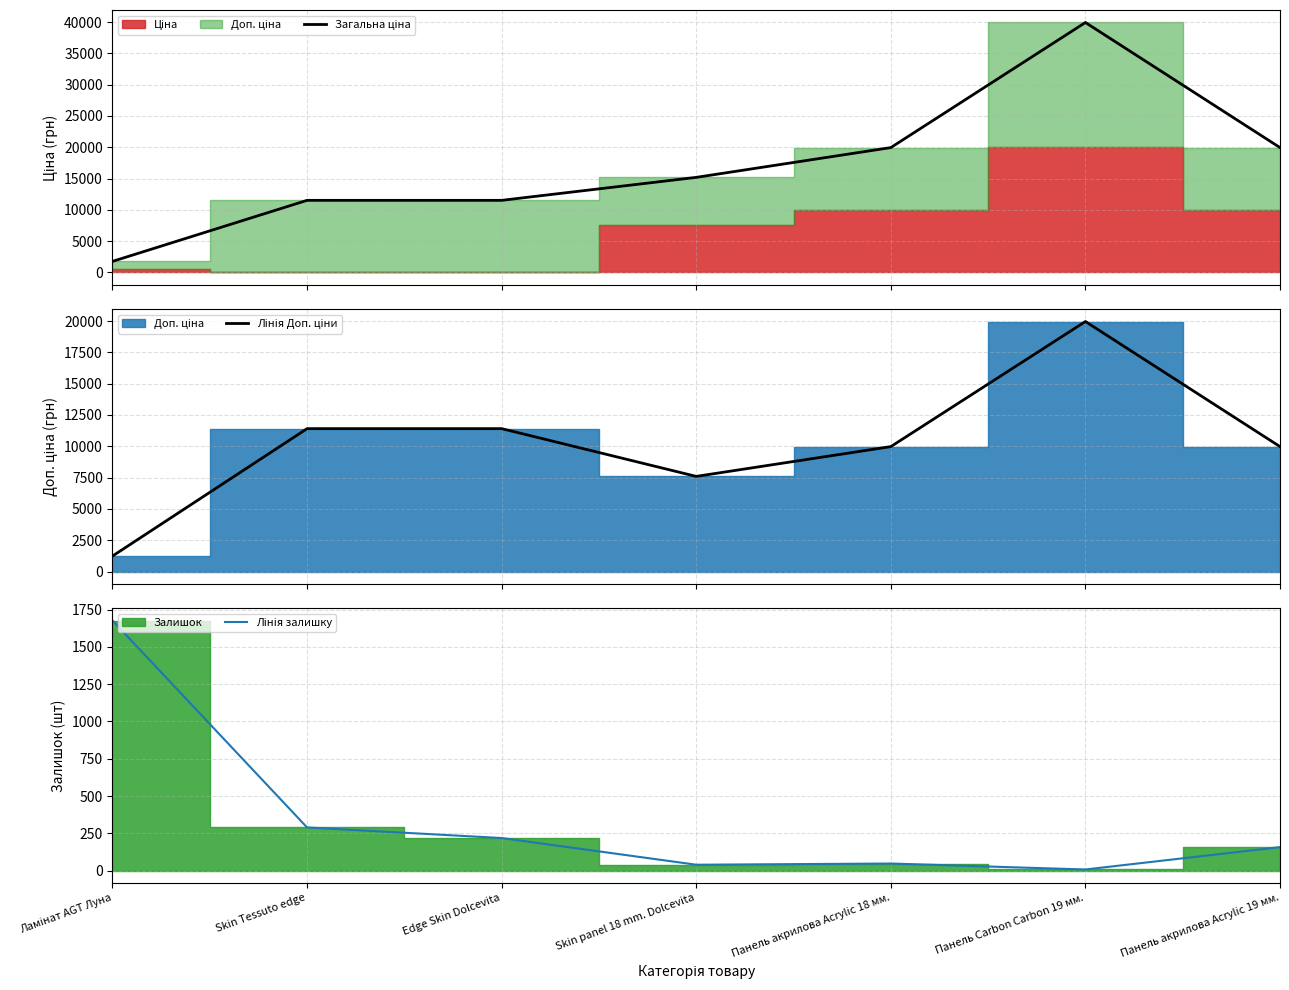

Reading left to right, list all the values displayed in this chart.

Загальна ціна: Ламінат AGT Луна=1774.4	Skin Tessuto edge=11524.1	Edge Skin Dolcevita=11524.1	Skin panel 18 mm. Dolcevita=15193.1	Панель акрилова Acrylic 18 мм.=19950.0	Панель Carbon Carbon 19 мм.=39928.3	Панель акрилова Acrylic 19 мм.=19950.0
Лінія Доп. ціни: Ламінат AGT Луна=1235.4	Skin Tessuto edge=11410.0	Edge Skin Dolcevita=11410.0	Skin panel 18 mm. Dolcevita=7596.5	Панель акрилова Acrylic 18 мм.=9975.0	Панель Carbon Carbon 19 мм.=19964.2	Панель акрилова Acrylic 19 мм.=9975.0
Лінія залишку: Ламінат AGT Луна=1677.0	Skin Tessuto edge=289.0	Edge Skin Dolcevita=218.0	Skin panel 18 mm. Dolcevita=39.0	Панель акрилова Acrylic 18 мм.=47.0	Панель Carbon Carbon 19 мм.=7.0	Панель акрилова Acrylic 19 мм.=157.0